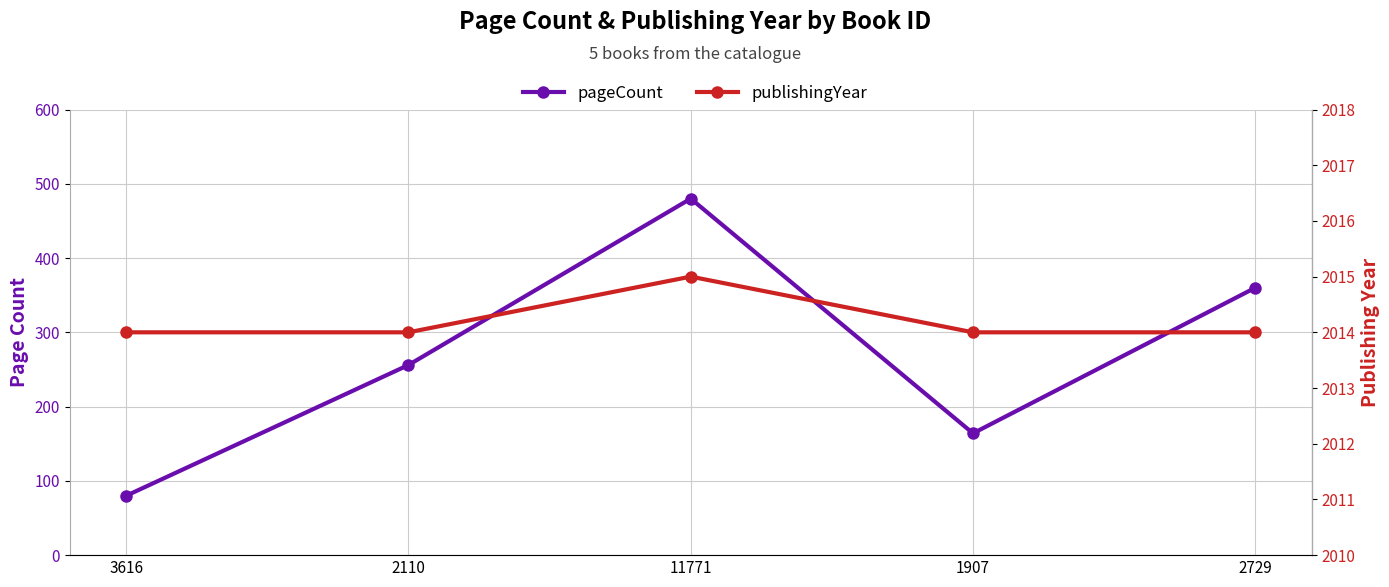

What is the label of the 3rd point from the left?

11771